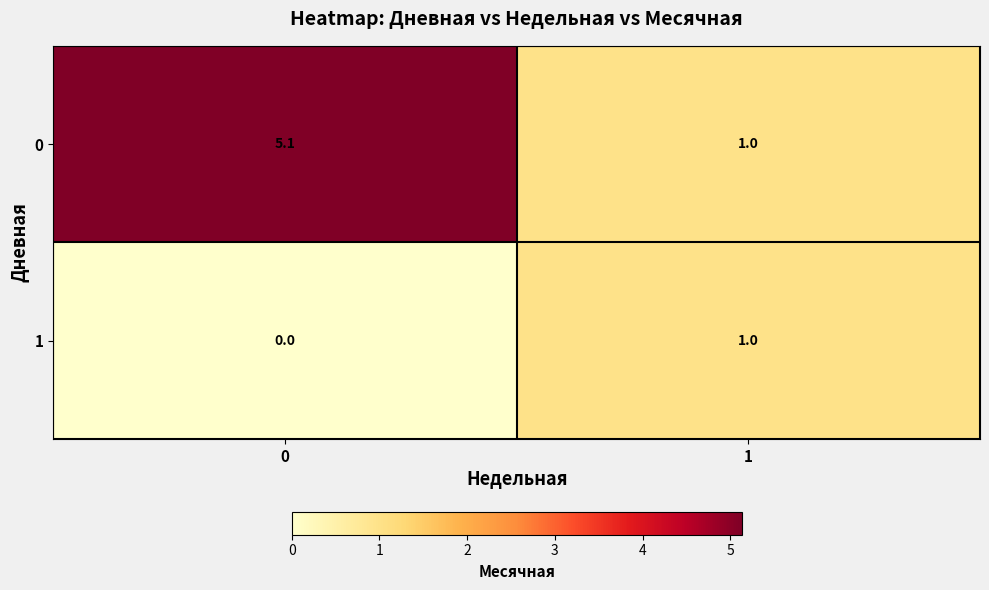

What is the difference between the highest and lowest values at 0?

5.1